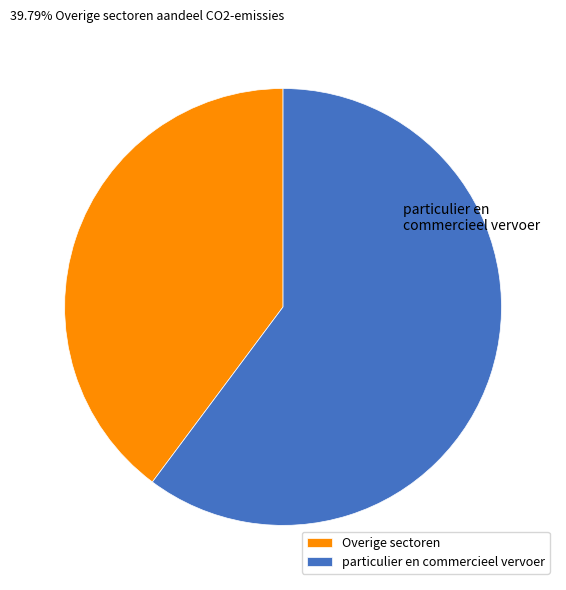

Is the sum of Overige sectoren and particulier en commercieel vervoer greater than half?

Yes